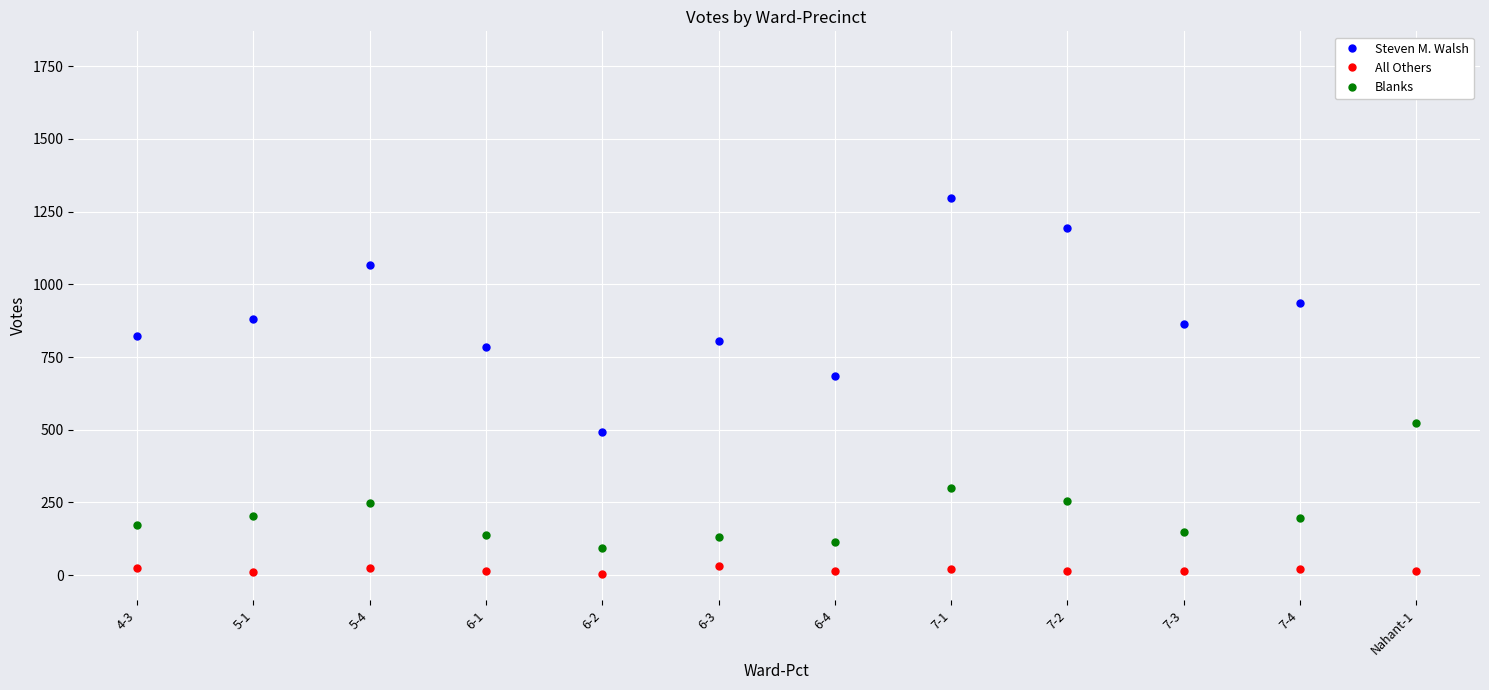

How many data points in Blanks are less than 197?

6